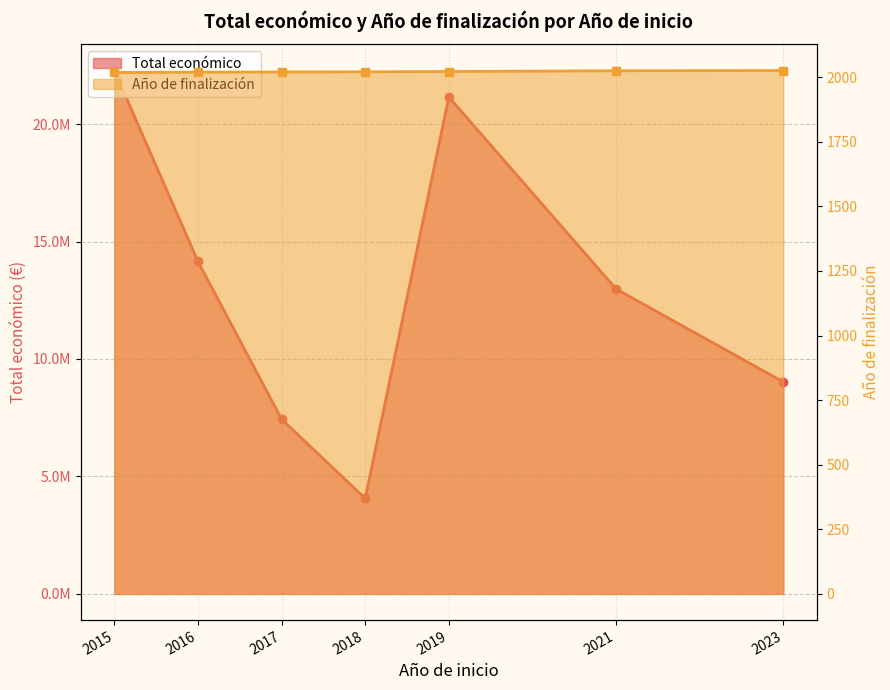

How many series are shown in this chart?

2